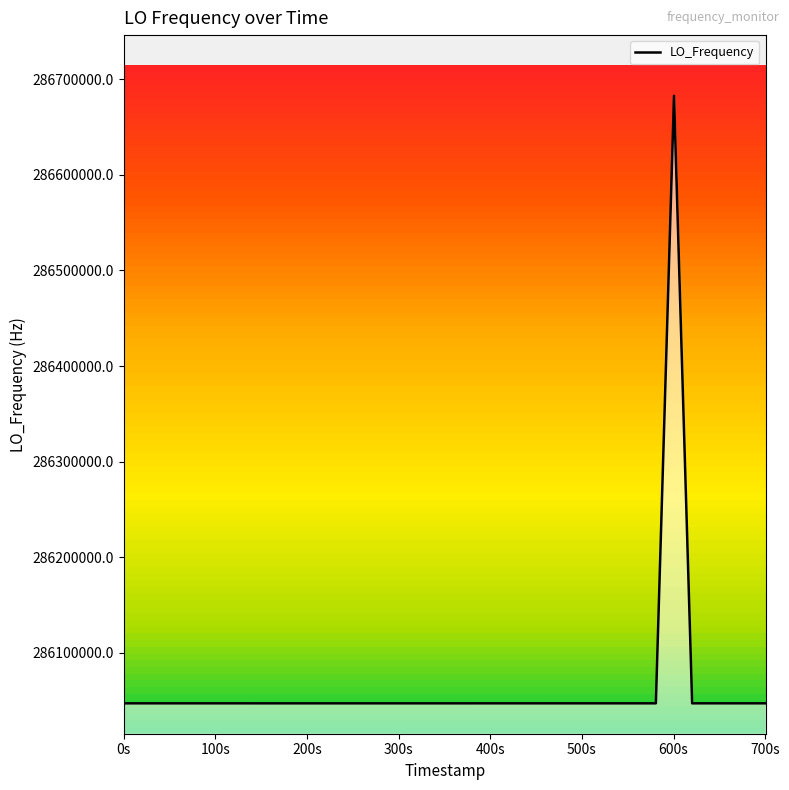

What is the maximum value for LO_Frequency?

286682702.2